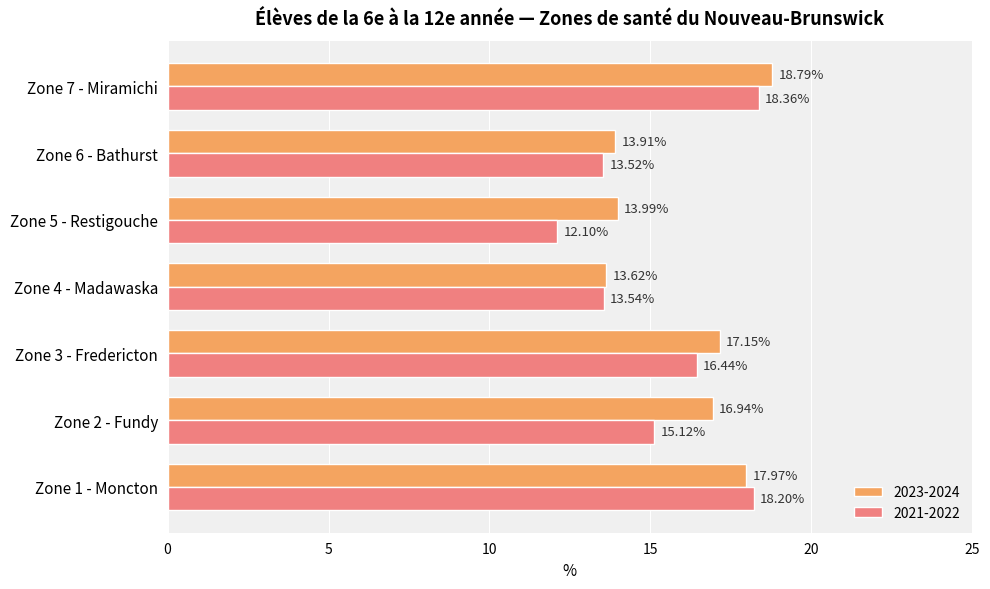

Which series has the largest range (max minus min)?

2021-2022